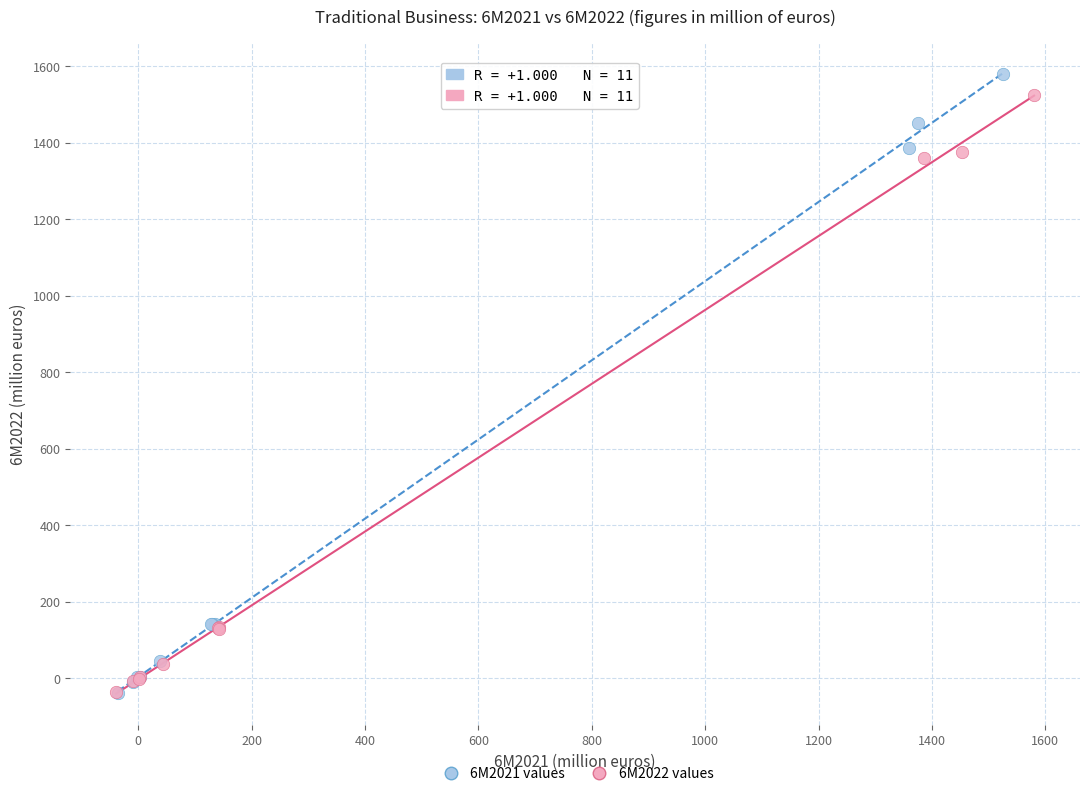

Which series has the largest Y range (max minus min)?

6M2021 values